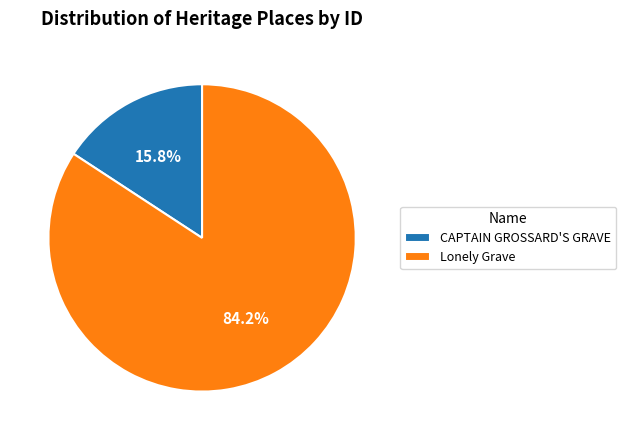

Rank the categories by value from lowest to highest.

CAPTAIN GROSSARD'S GRAVE, Lonely Grave